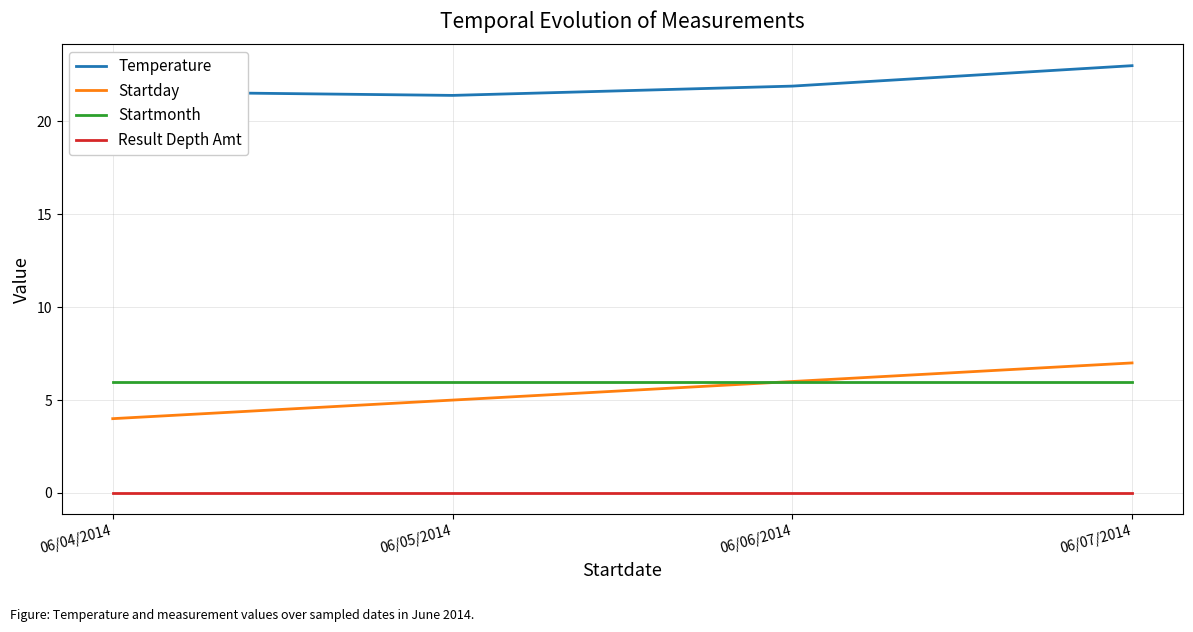

Is the value of Startmonth at 06/05/2014 greater than the value of Temperature at 06/06/2014?

No